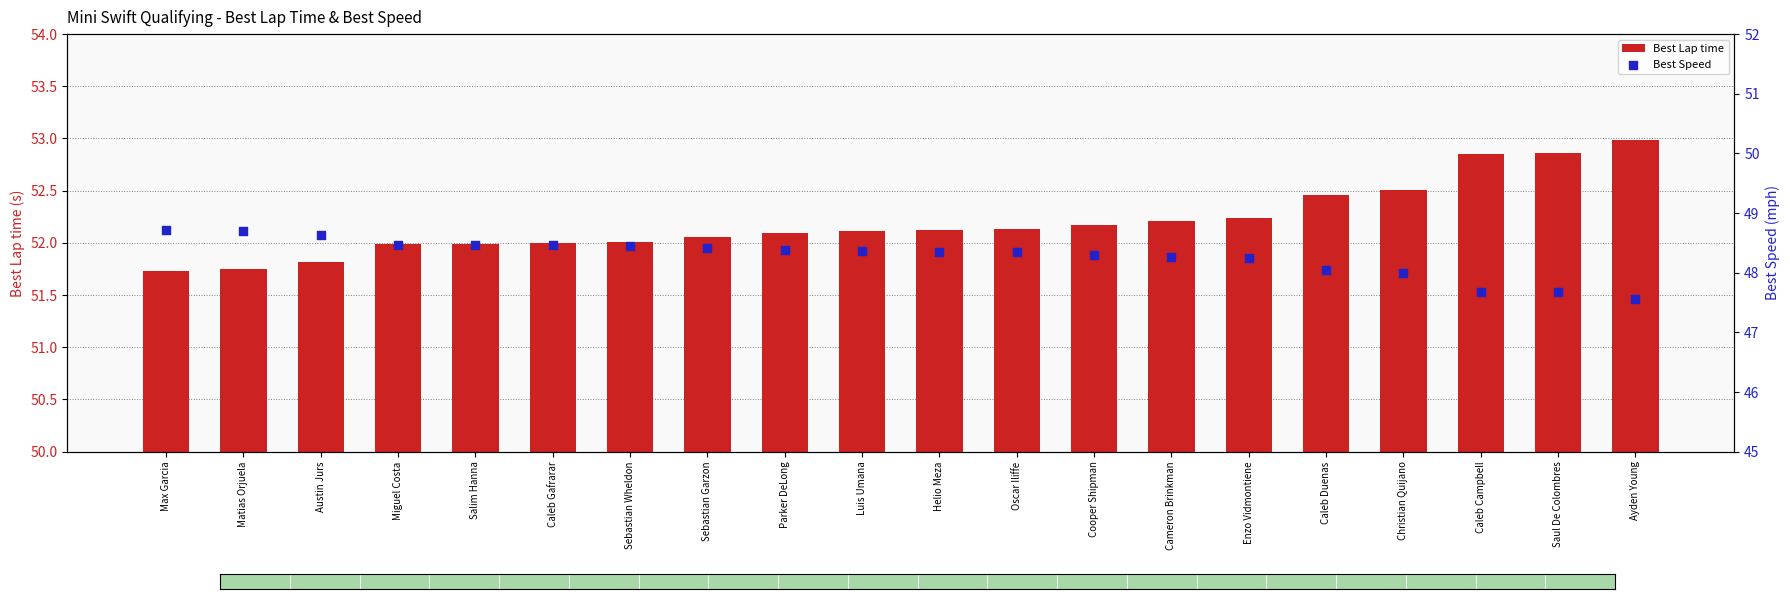

Which series has the widest spread of Y values?

Best Lap time